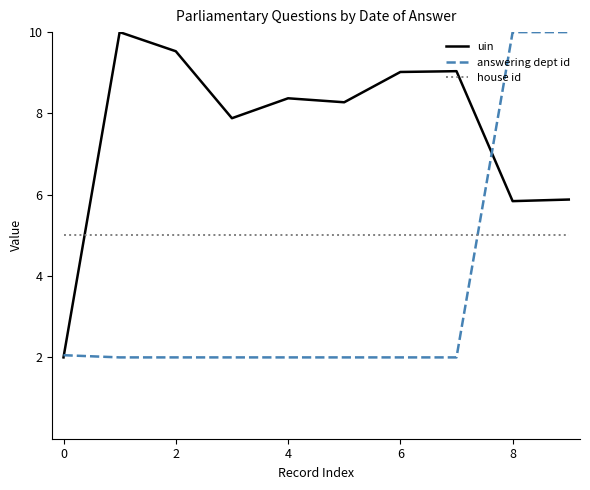

What is the highest value of the answering dept id series?

10.0